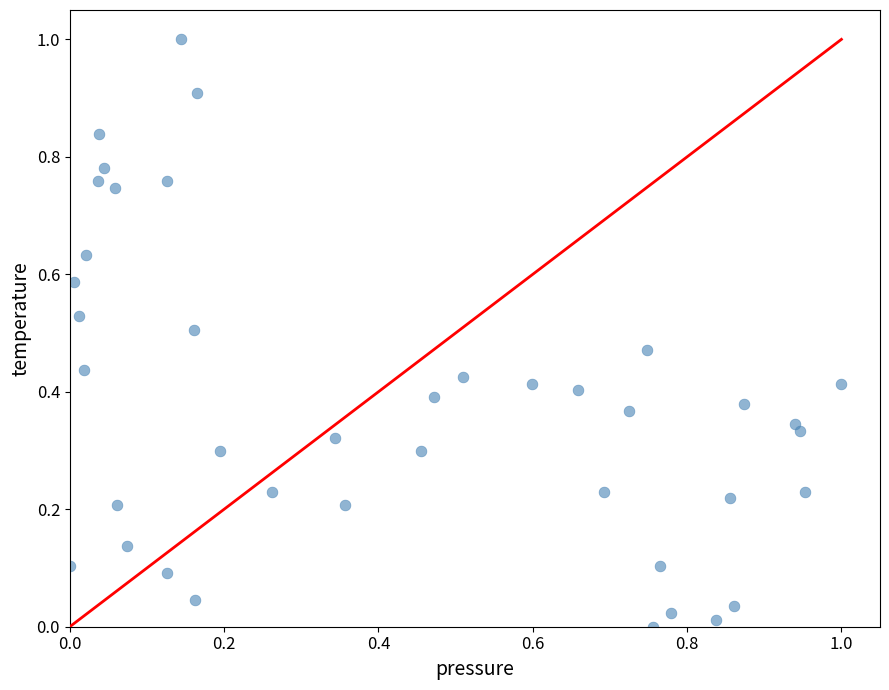

What is the range of Y values (max minus min)?

1.0